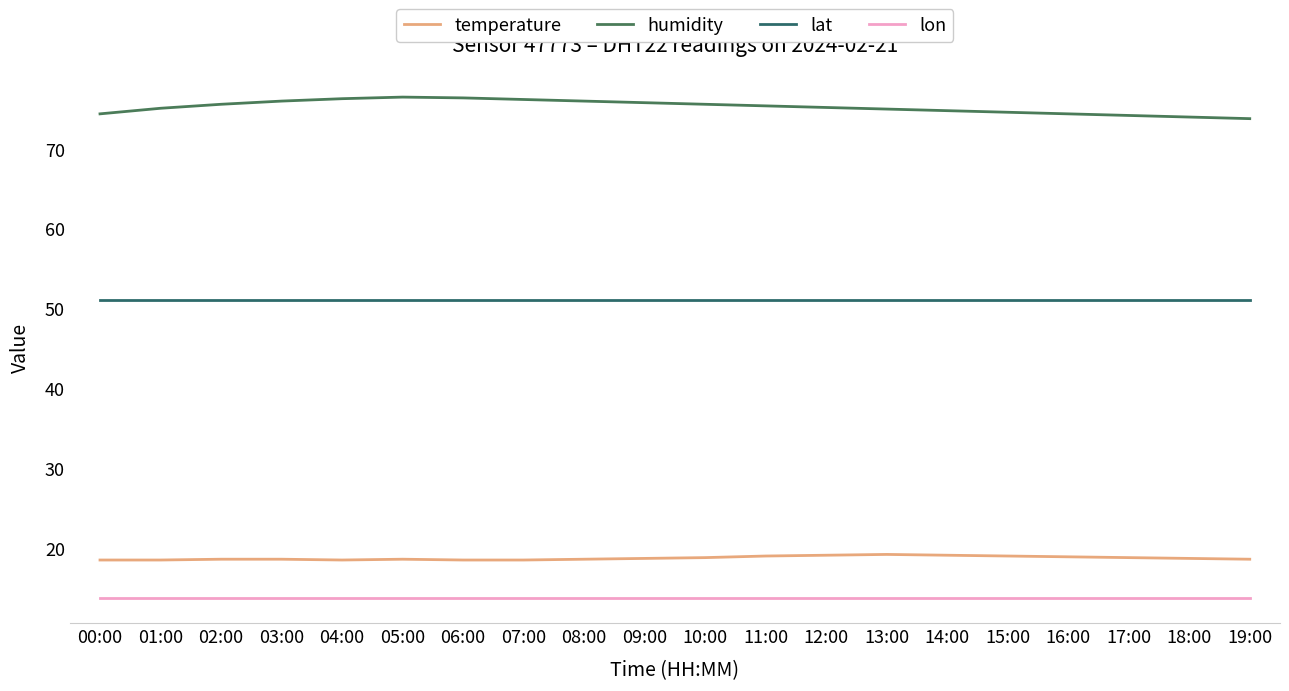

True or false: humidity has a value of 75.6 at 02:00.

True